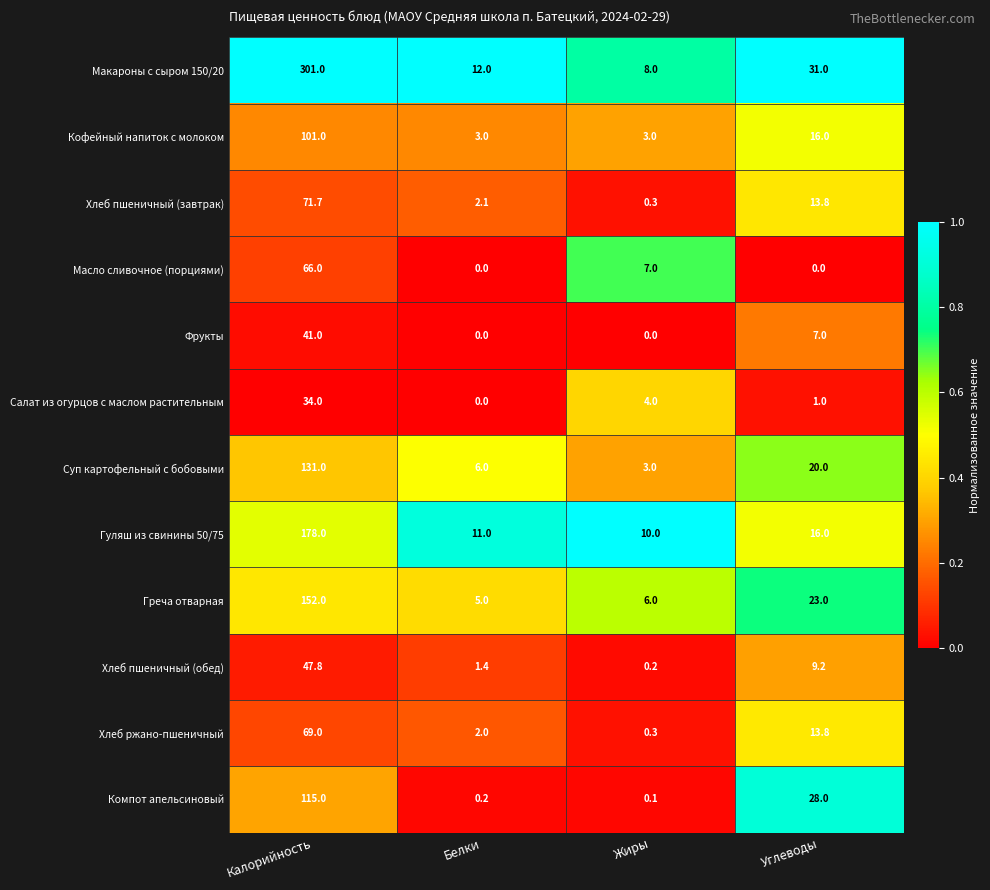

At how many categories does at least one series exceed 0?

4